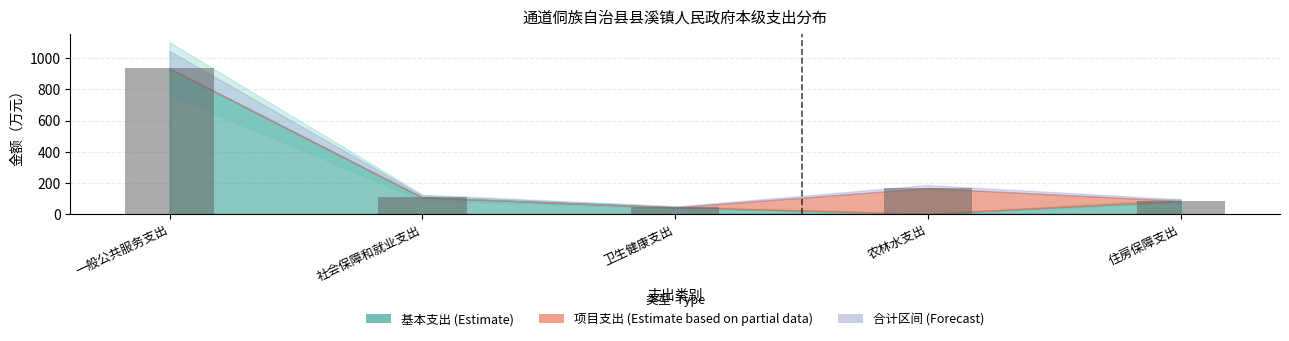

What is the sum of all values?

1330.4